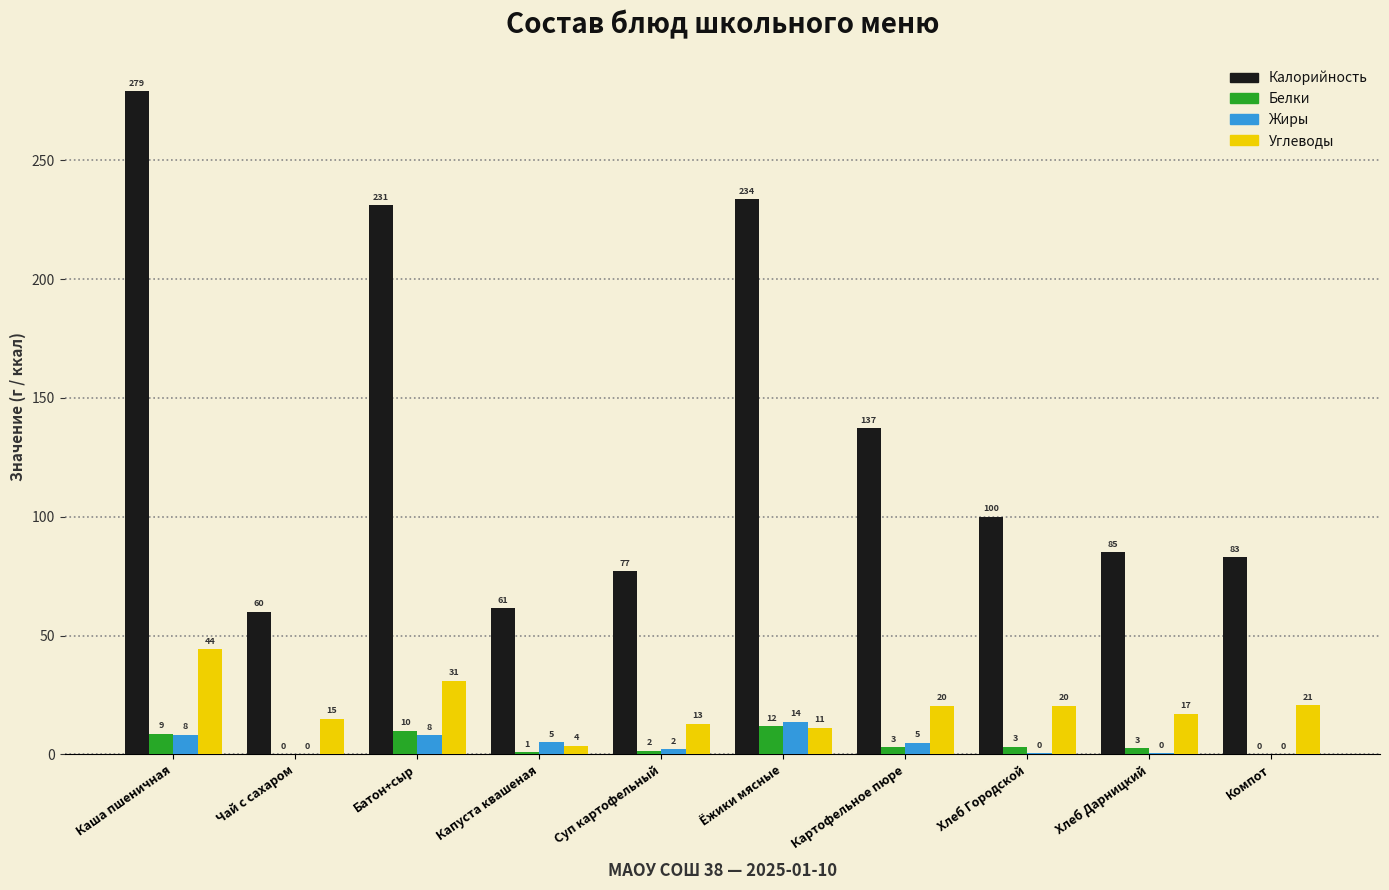

What is the highest value of the Белки series?

11.8